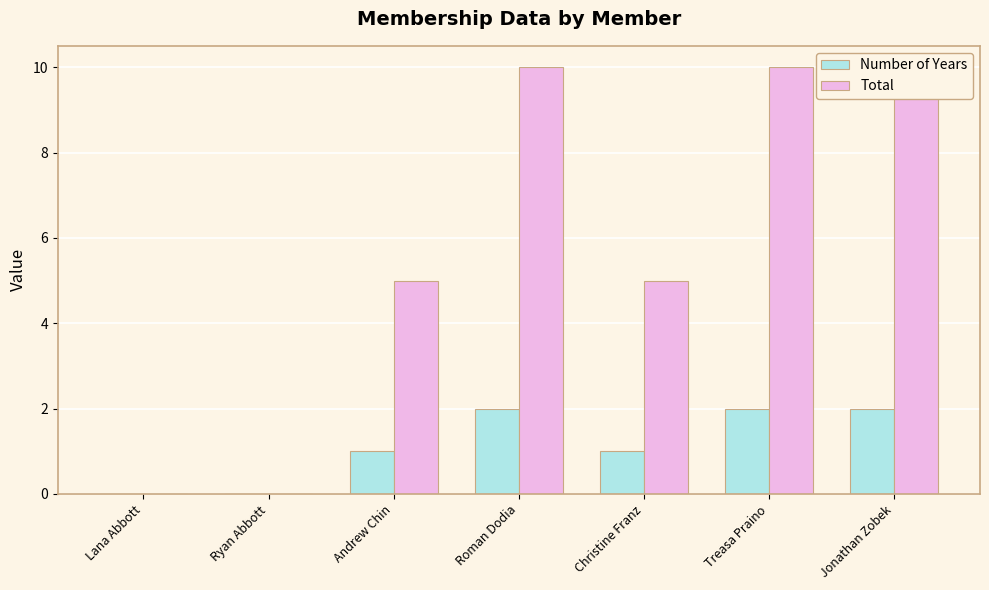

At how many categories does at least one series exceed 8?

3